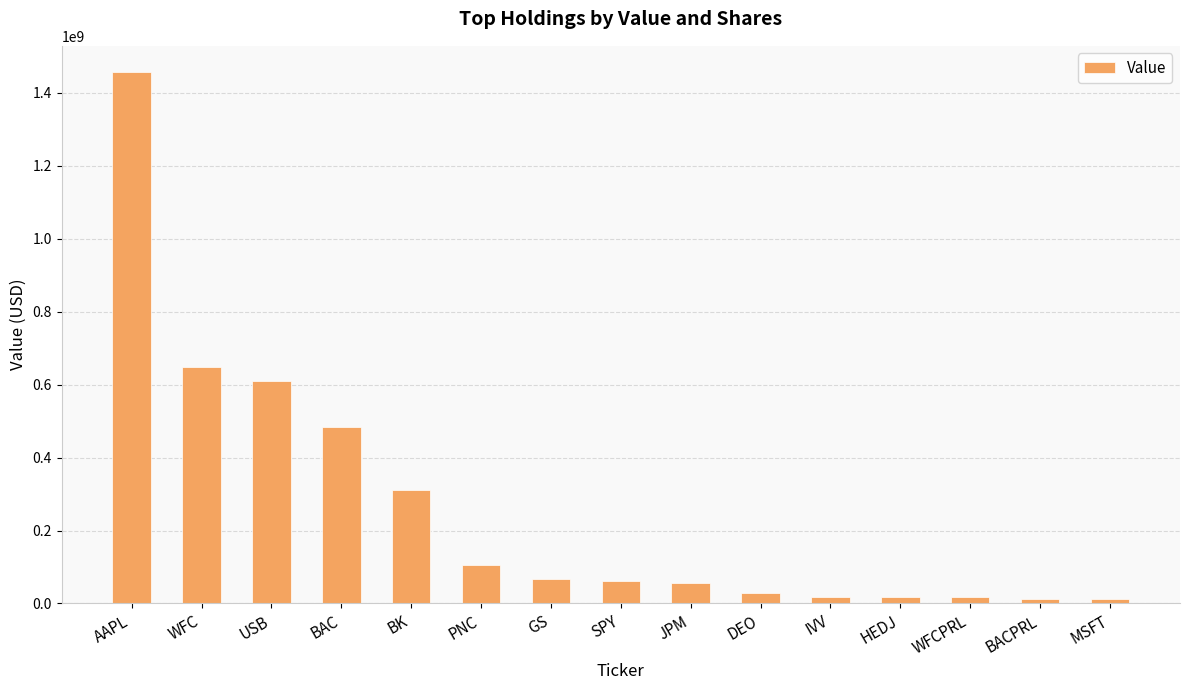

What is the label of the 12th bar from the left?

HEDJ